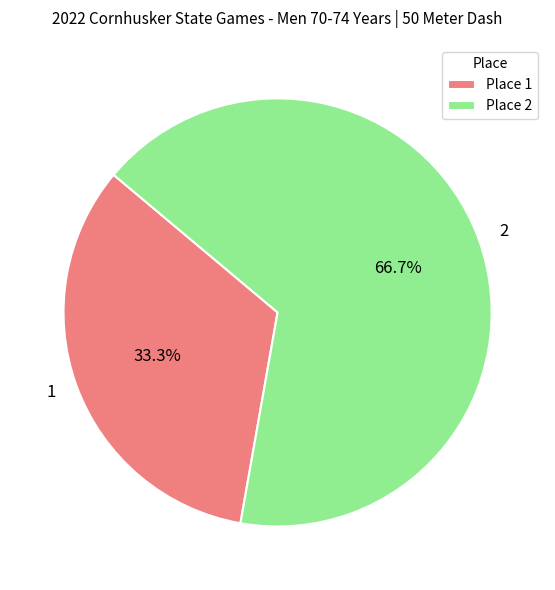

Count the number of slices in the pie.

2